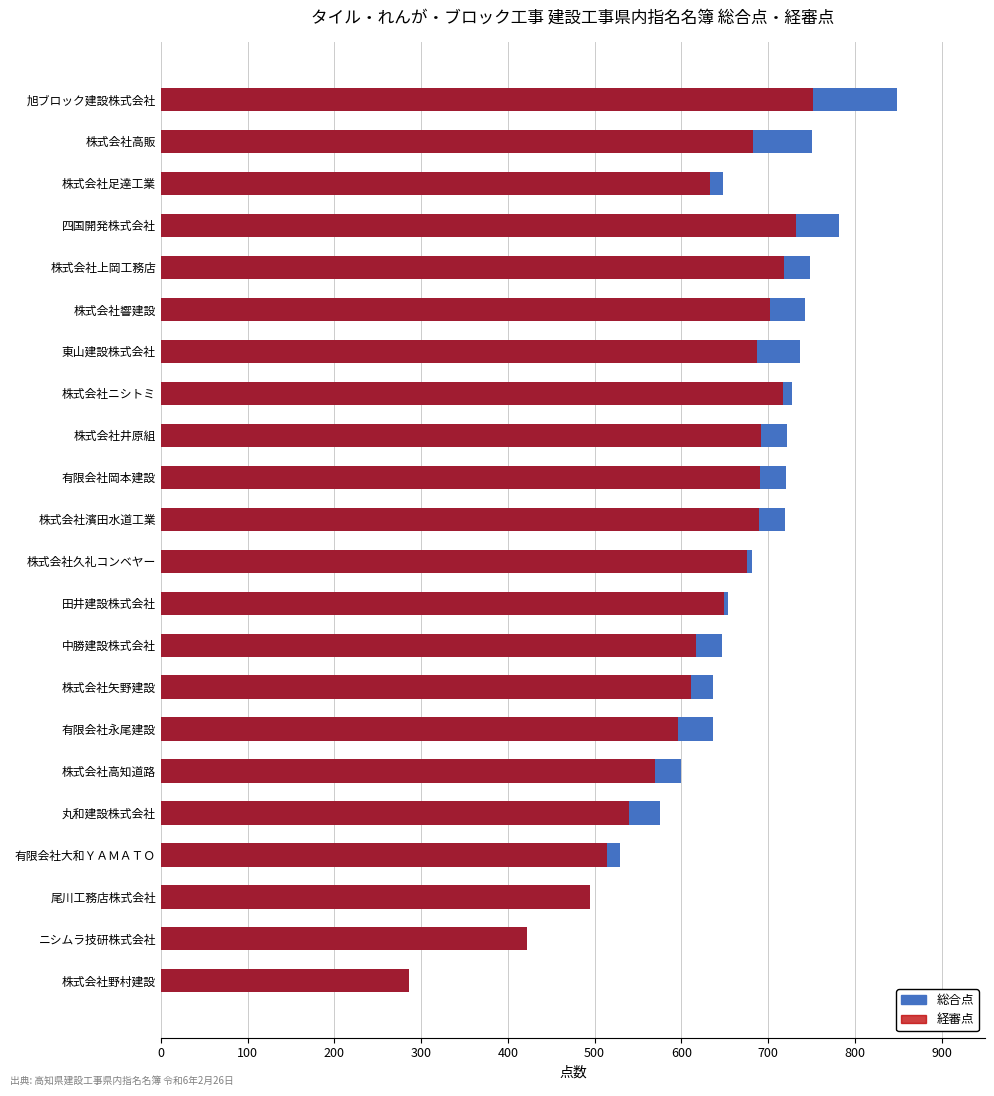

Is it true that 総合点 equals 380 at 100?

False